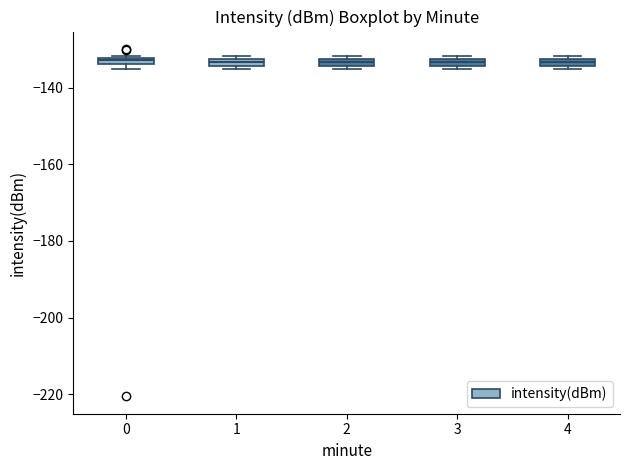

Where is the upper edge of the box at x = 2 on the y-axis? The values are not printed on the chart, so give them approximately, as read against the axis.

-132